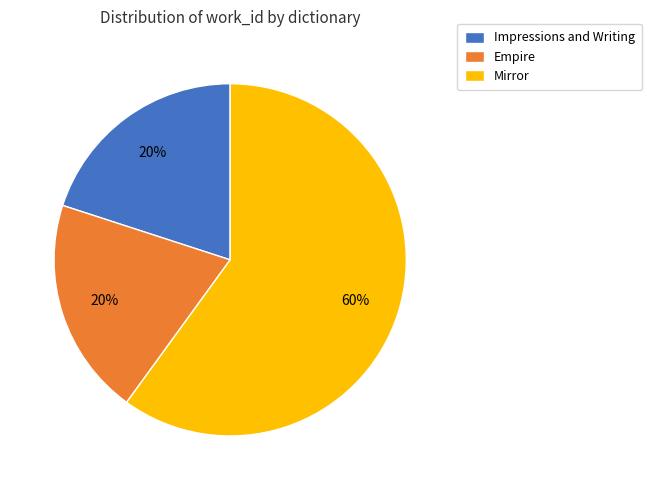

Approximately how many times larger is the value at Mirror compared to Impressions and Writing?

3.0